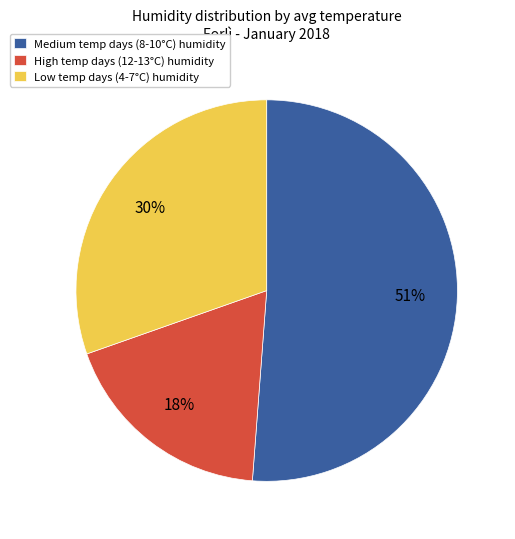

Approximately how many times larger is the value at Medium temp days (8-10°C) humidity compared to Low temp days (4-7°C) humidity?

1.7